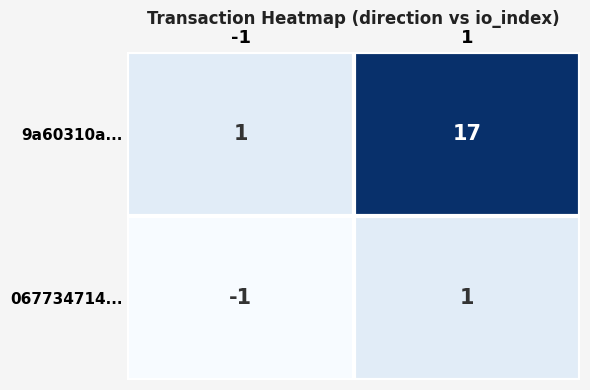

Reading left to right, transcribe all the data shown in this chart.

9a60310a...: 1	17
067734714...: -1	1